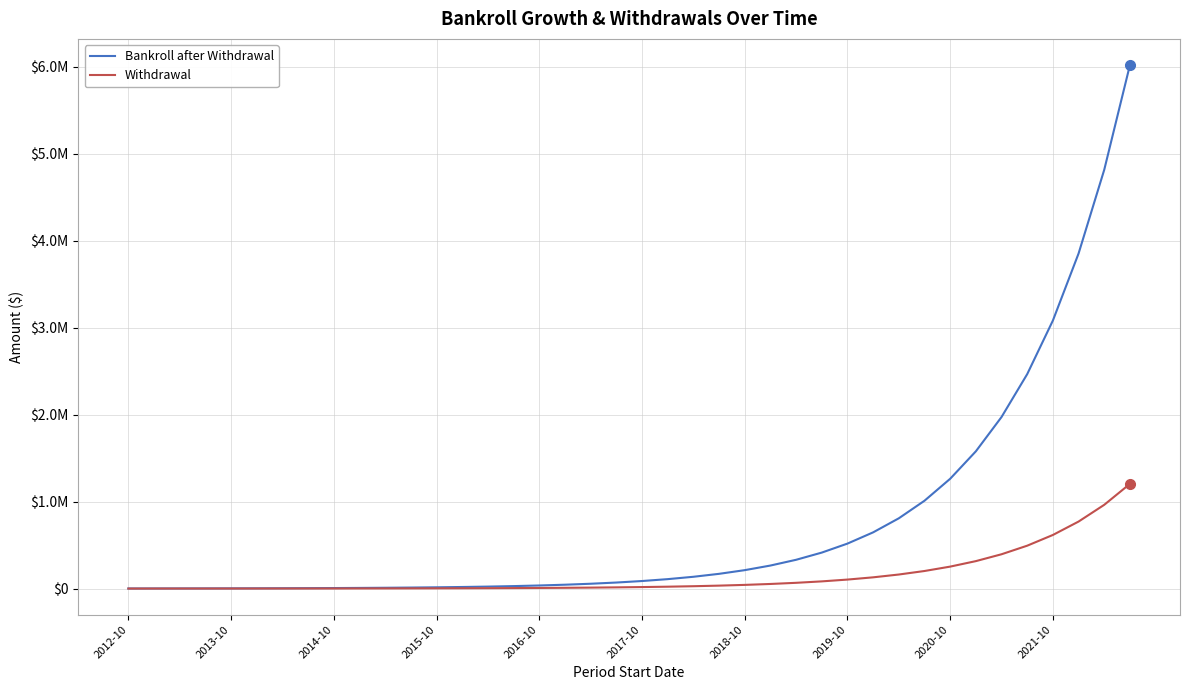

Reading left to right, transcribe all the data shown in this chart.

Bankroll after Withdrawal: 1000.0	1250.0	1562.5	1953.1	2441.4	3051.8	3814.7	4768.4	5960.5	7450.6	9313.2	11641.5	14551.9	18189.9	22737.4	28421.7	35527.1	44408.9	55511.2	69388.9	86736.2	108420.2	135525.3	169406.6	211758.2	264697.8	330872.2	413590.3	516987.9	646234.9	807793.6	1009742.0	1262177.4	1577721.8	1972152.3	2465190.3	3081487.9	3851859.9	4814824.9	6018531.1
Withdrawal: 0.0	250.0	312.5	390.6	488.3	610.4	762.9	953.7	1192.1	1490.1	1862.6	2328.3	2910.4	3638.0	4547.5	5684.3	7105.4	8881.8	11102.2	13877.8	17347.2	21684.0	27105.1	33881.3	42351.6	52939.6	66174.4	82718.1	103397.6	129247.0	161558.7	201948.4	252435.5	315544.4	394430.5	493038.1	616297.6	770372.0	962965.0	1203706.2